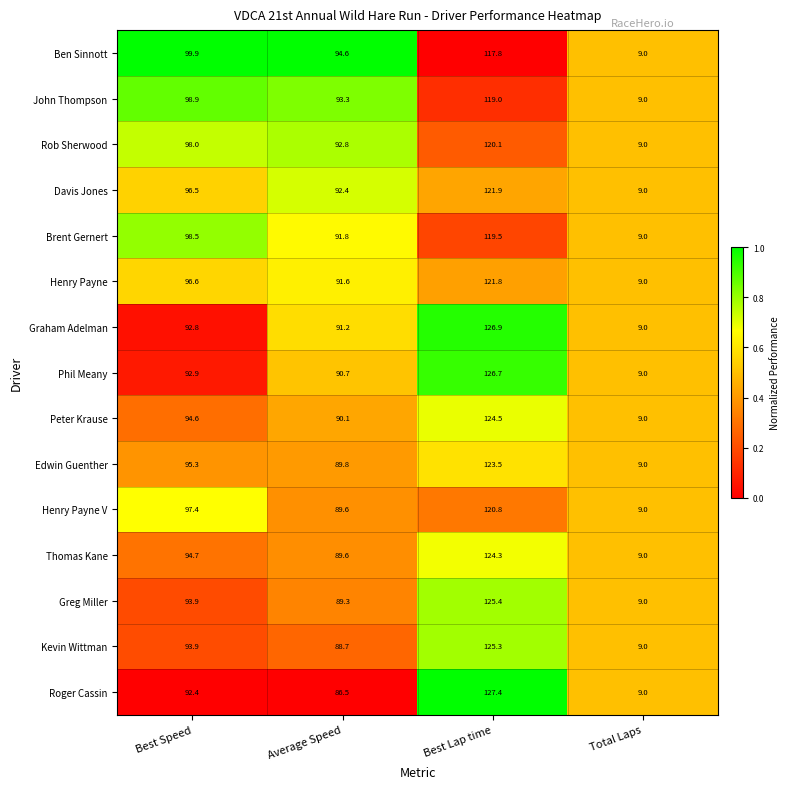

Which category has the highest value in the Ben Sinnott series?

Best Lap time